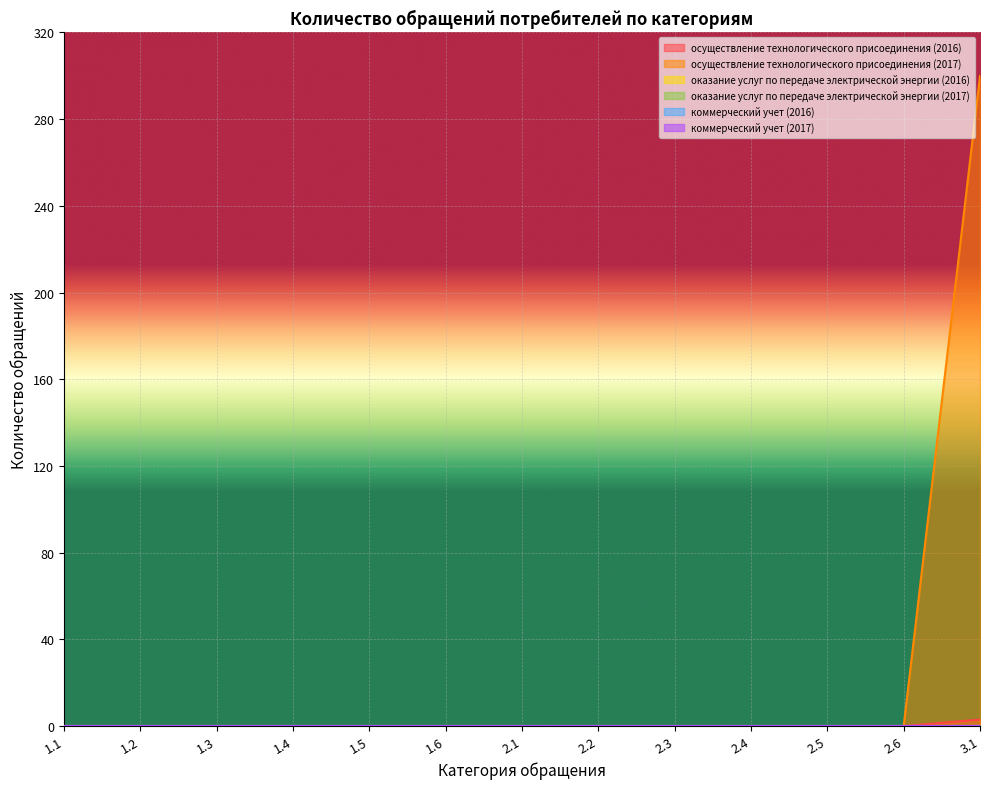

Is the value of коммерческий учет (2016) at 2.4 greater than the value of осуществление технологического присоединения (2017) at 1.1?

No